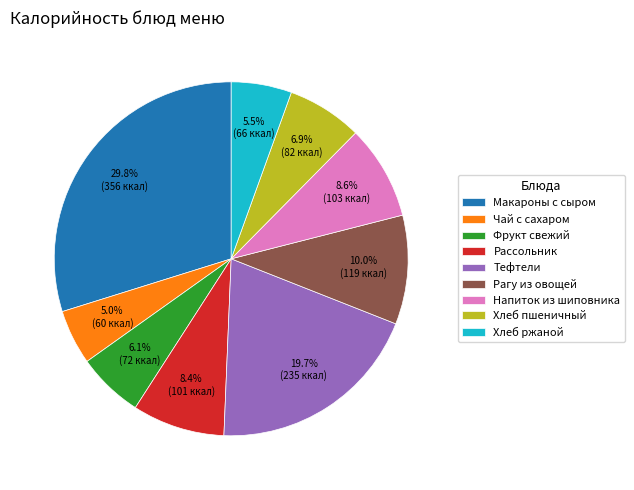

Which category has the smallest portion of the pie?

Чай с сахаром